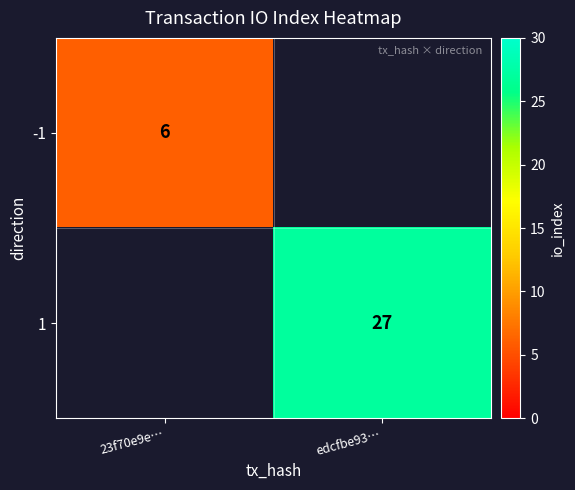

The value of -1 at 23f70e9e… is 11. True or false?

False